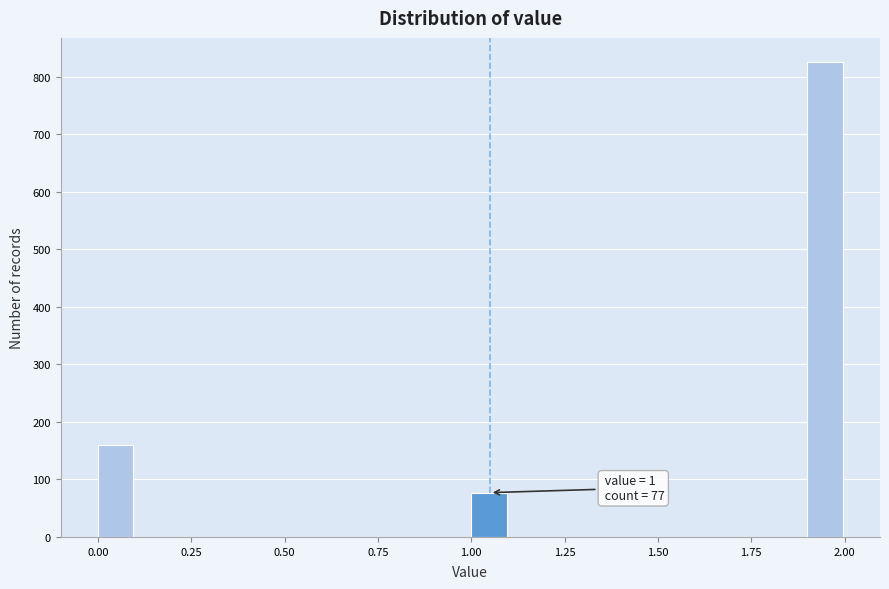

Read against the x-axis, roughly where is the centre of the tallest bar?

1.95